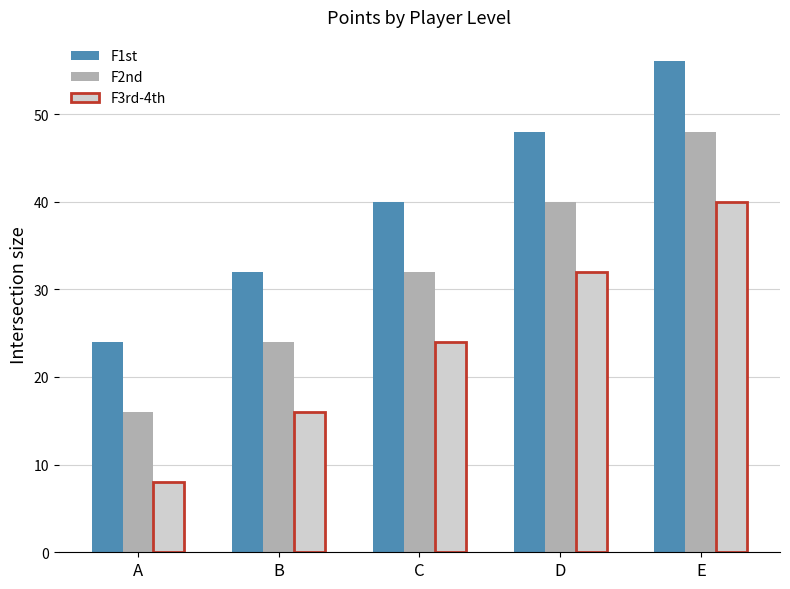

How many values in the F1st series are below 40?

2